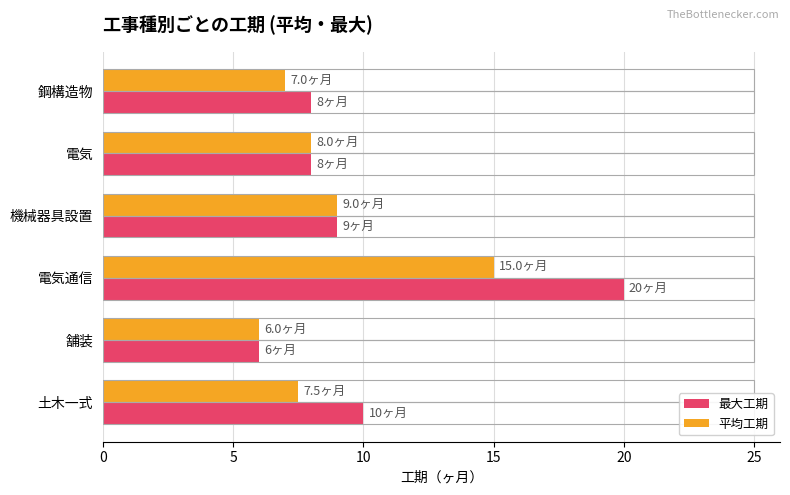

How many bars are there in total?

12